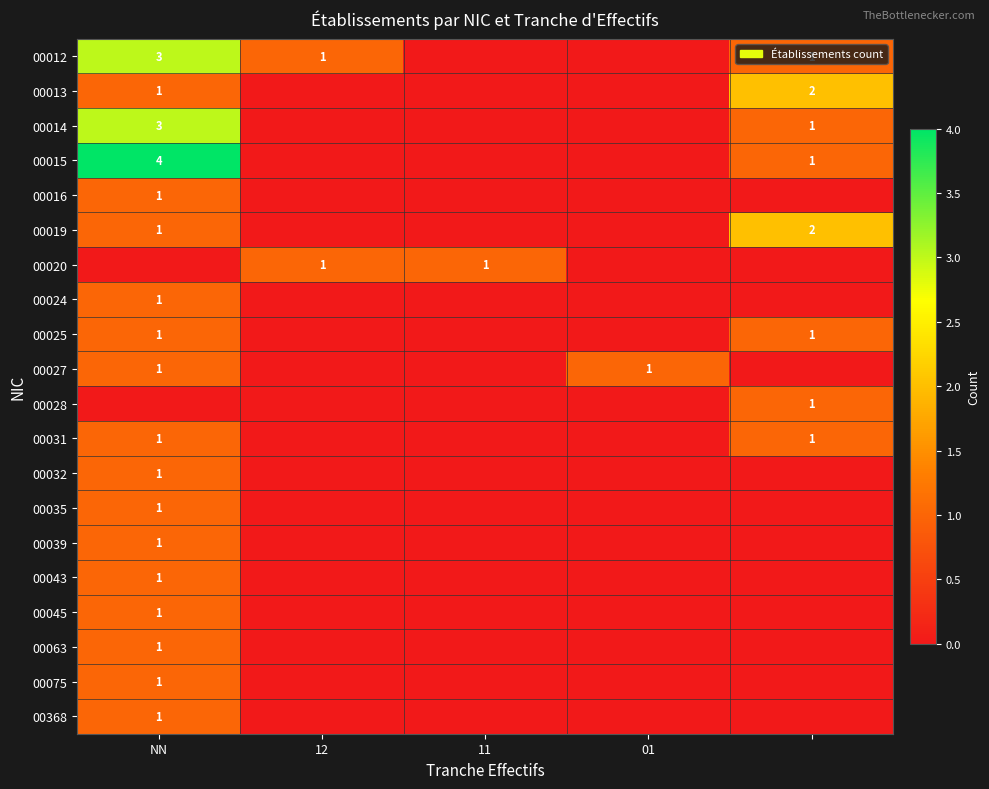

True or false: 00012 has a value of 5 at NN.

False